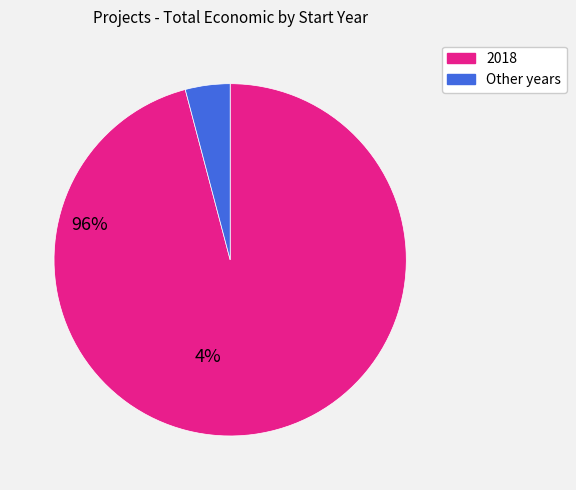

Is there a majority slice in this chart?

Yes